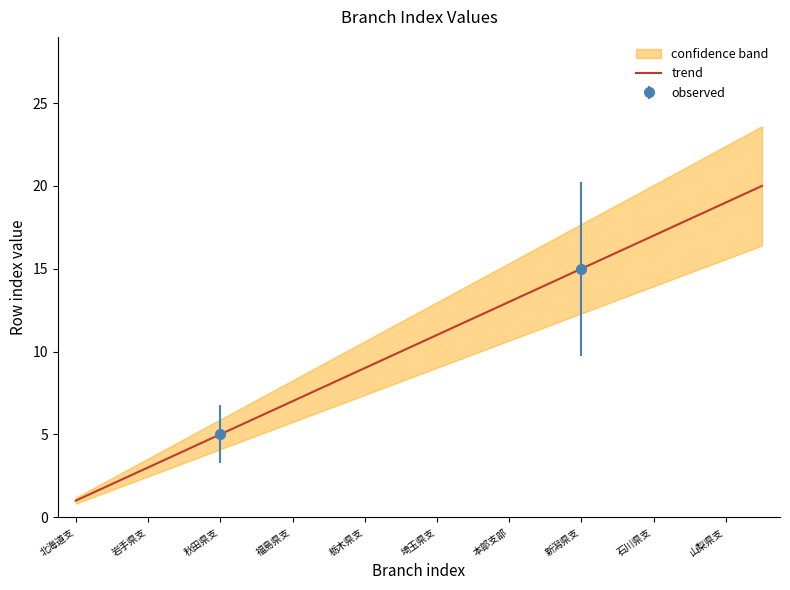

True or false: lower has a value of 8 at 13.

False